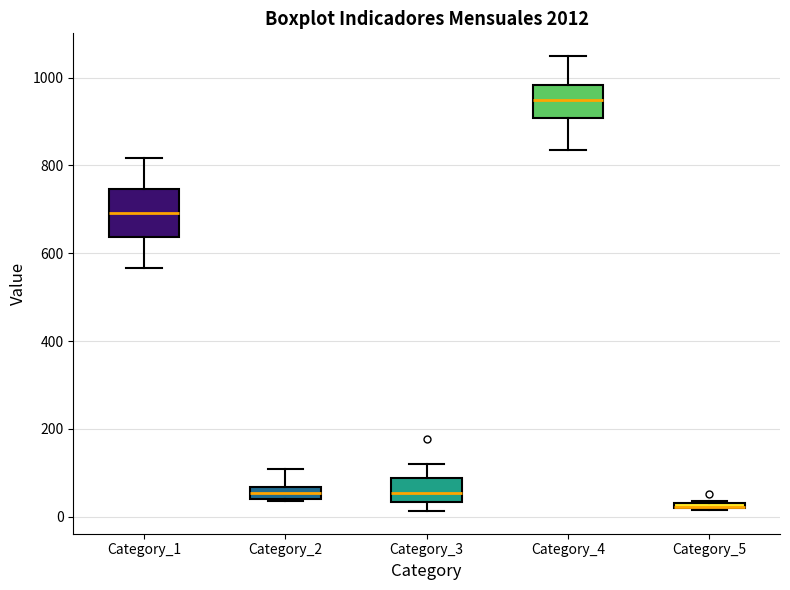

Which box is the tallest, from its lower edge to its upper edge?

Category_1